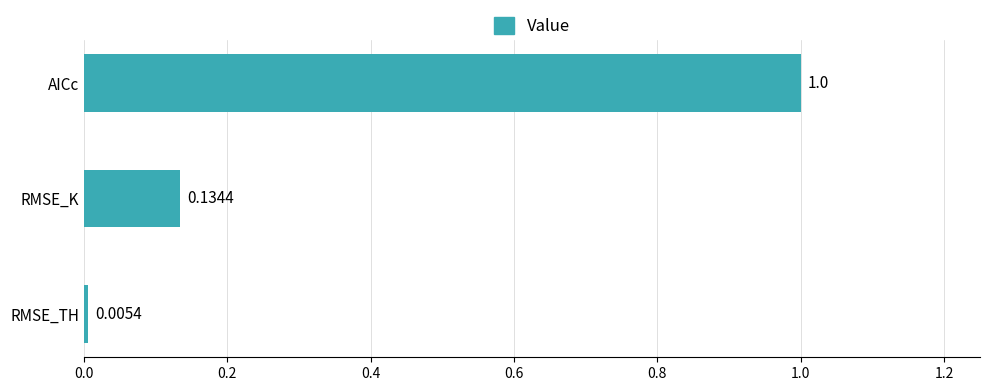

List the labels in order of value, largest first.

AICc, RMSE_K, RMSE_TH